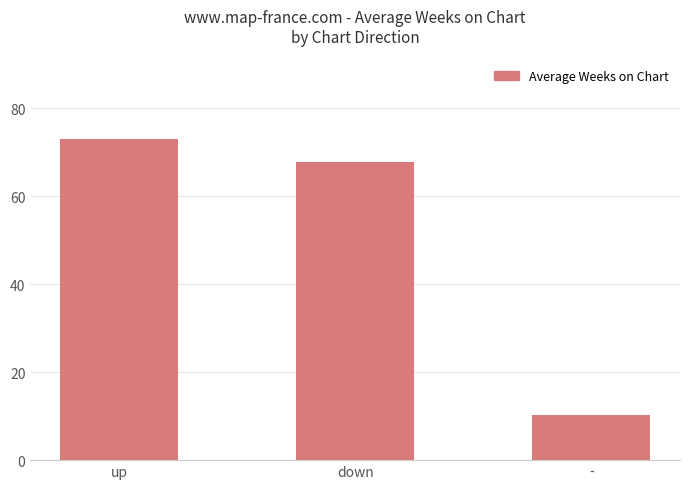

Which category has the lowest value across all series?

-